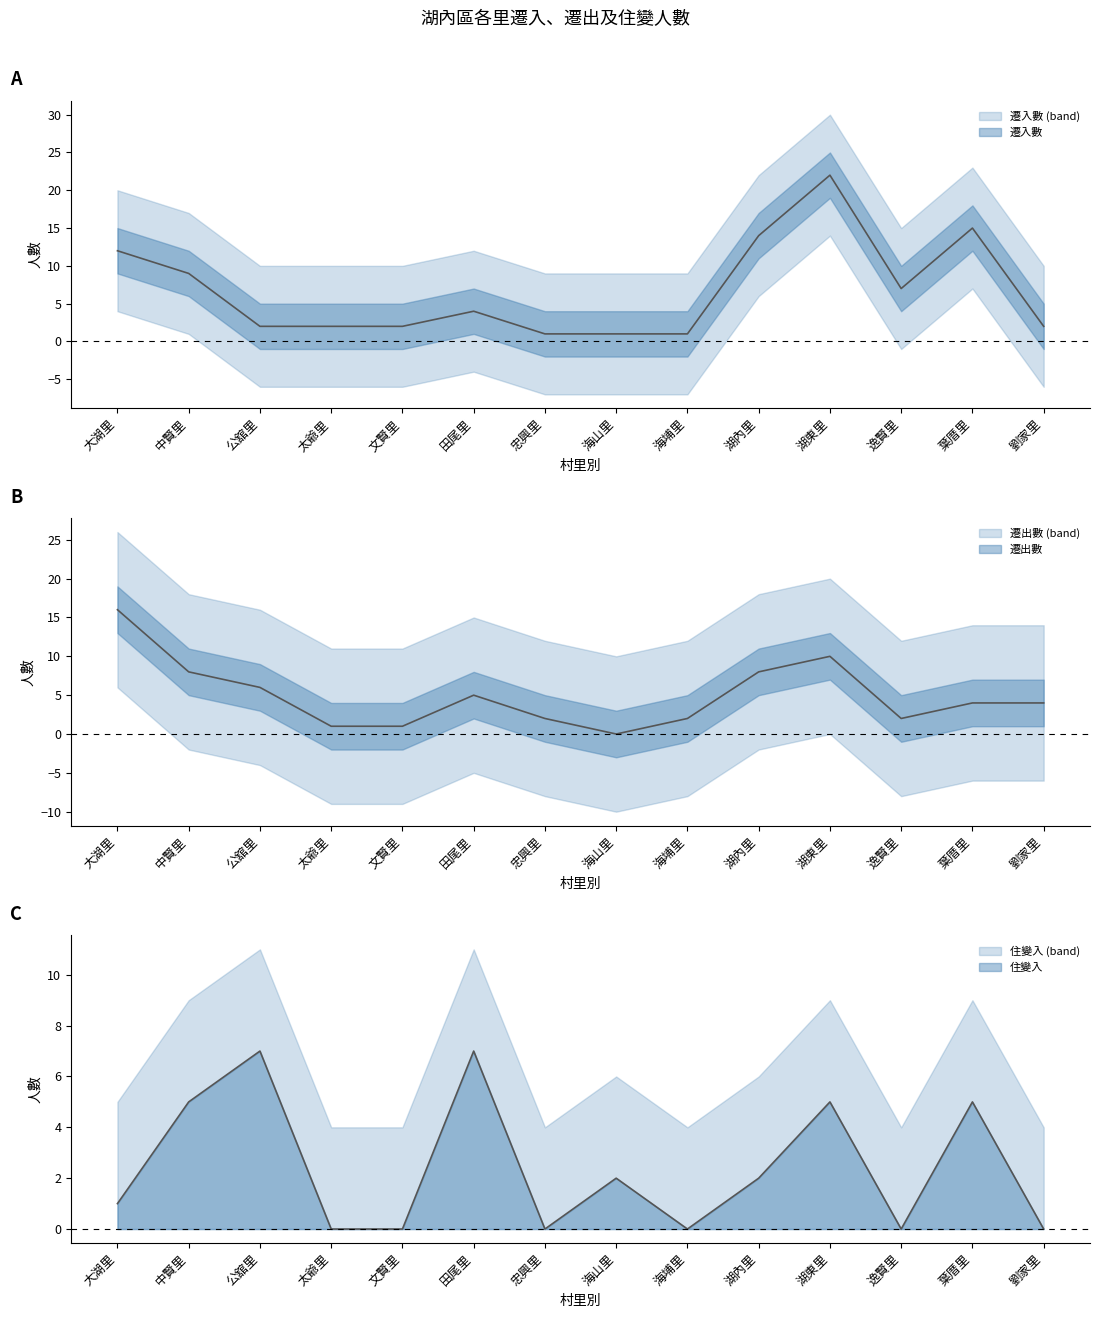

What is the sum of the 住變入 values at 海埔里 and 公舘里?

7